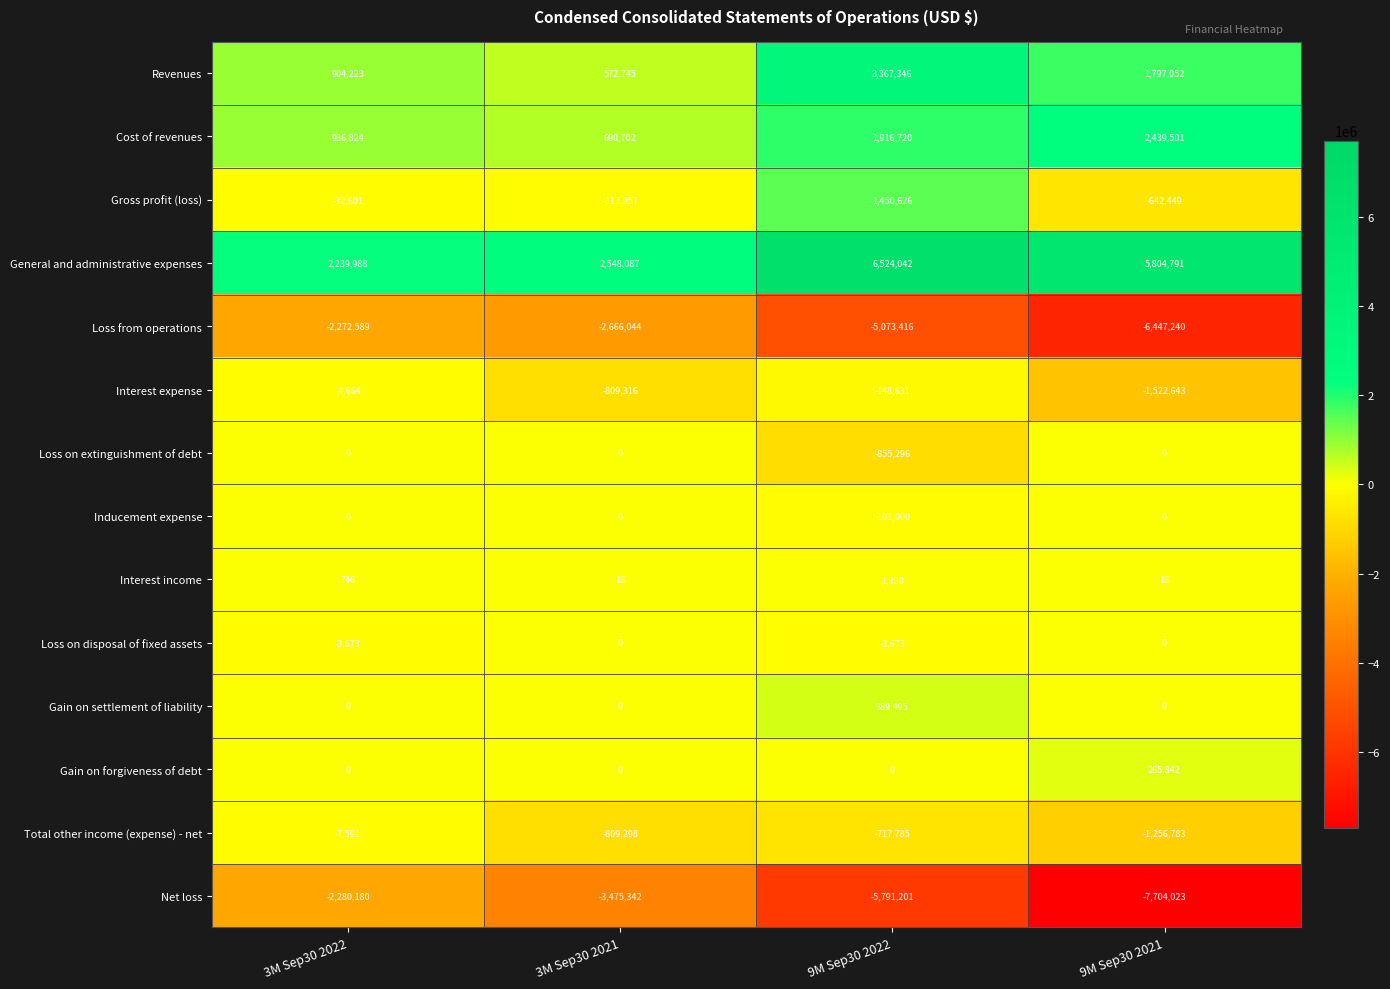

How many distinct data groups are displayed?

14